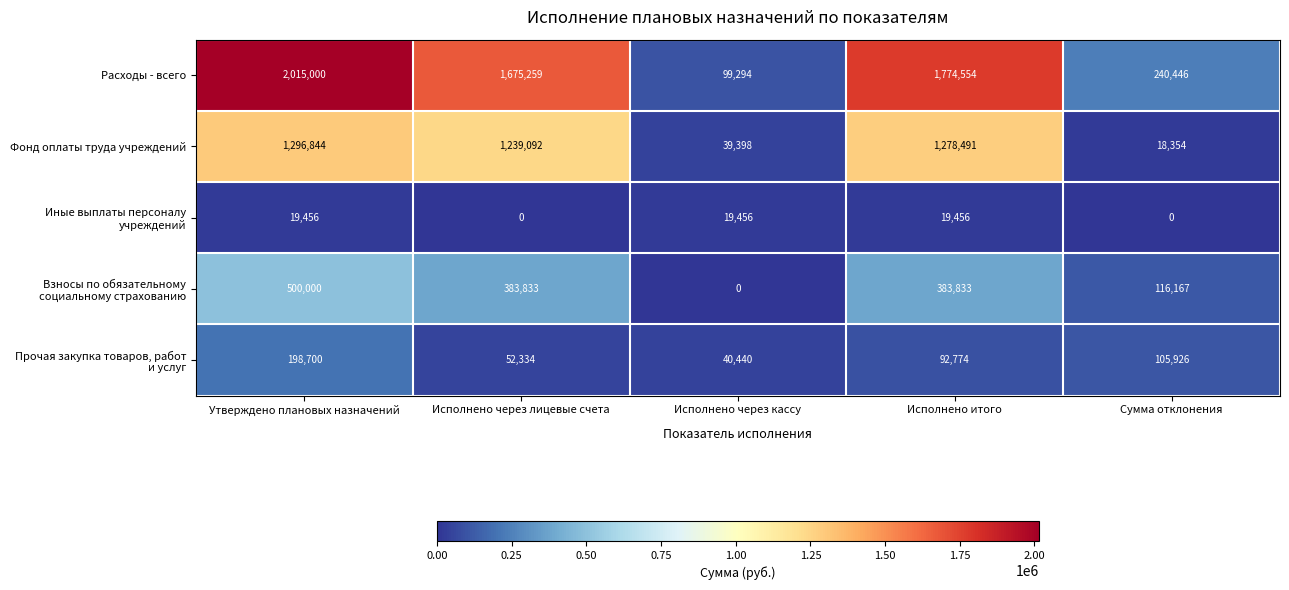

At which category does the chart reach its peak across all series?

Утверждено плановых назначений